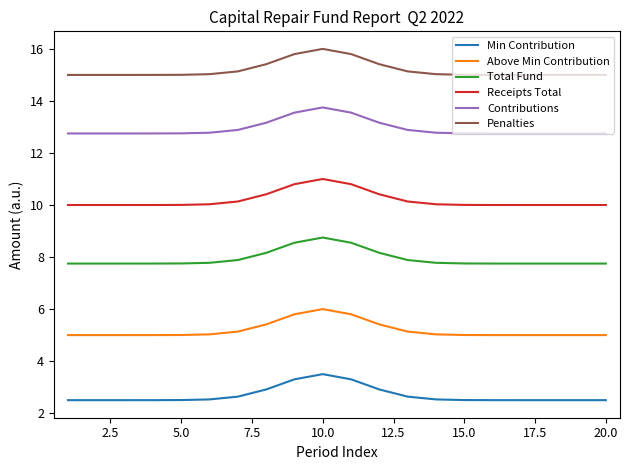

Rank the series by their maximum value, from highest to lowest.

Penalties, Contributions, Receipts Total, Total Fund, Above Min Contribution, Min Contribution